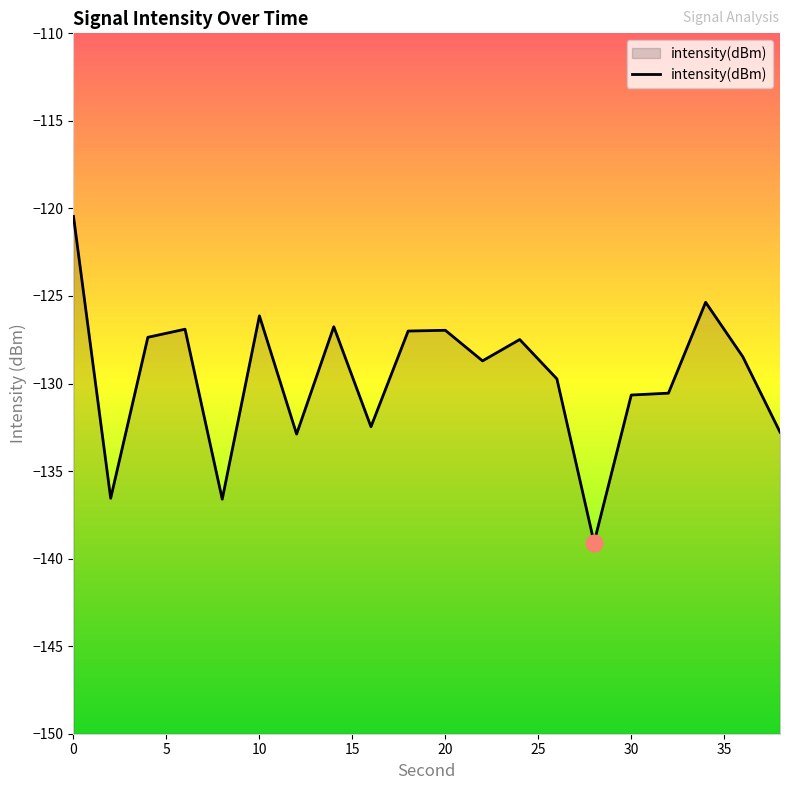

How many data points are above -128?

9